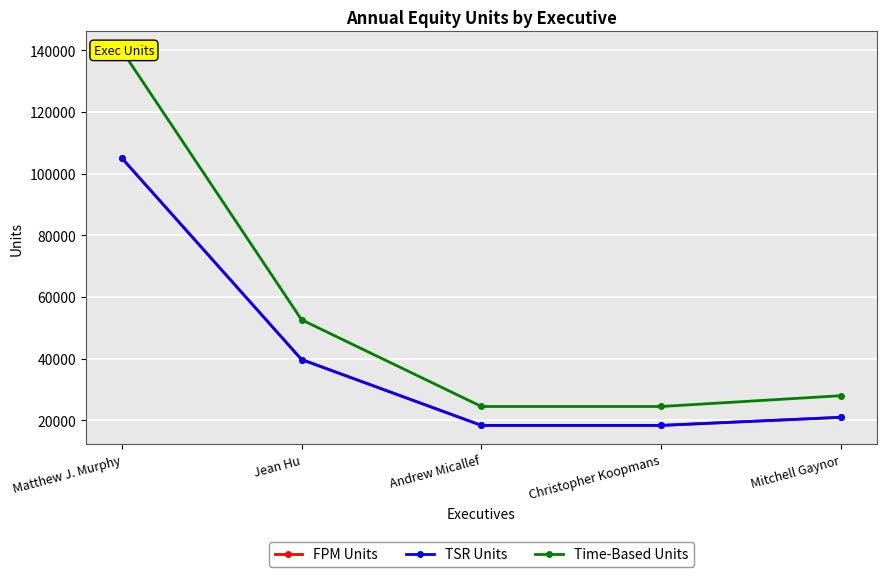

Reading left to right, list all the values displayed in this chart.

FPM Units: 105078	39743	18388	18388	21015
TSR Units: 105078	39743	18388	18388	21015
Time-Based Units: 140015	52631	24518	24518	28021